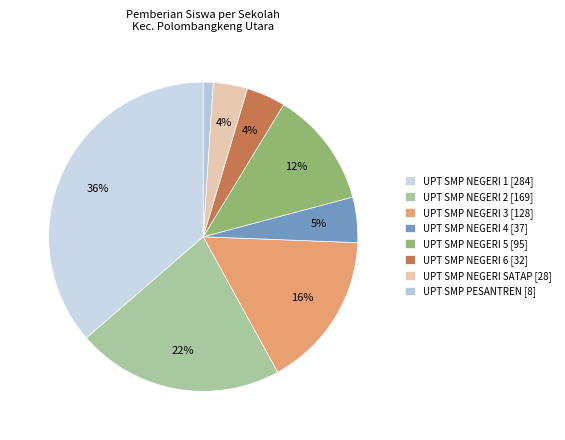

To the nearest percent, what is the combined percentage of UPT SMP PESANTREN [8] and UPT SMP NEGERI 2 [169]?

23%